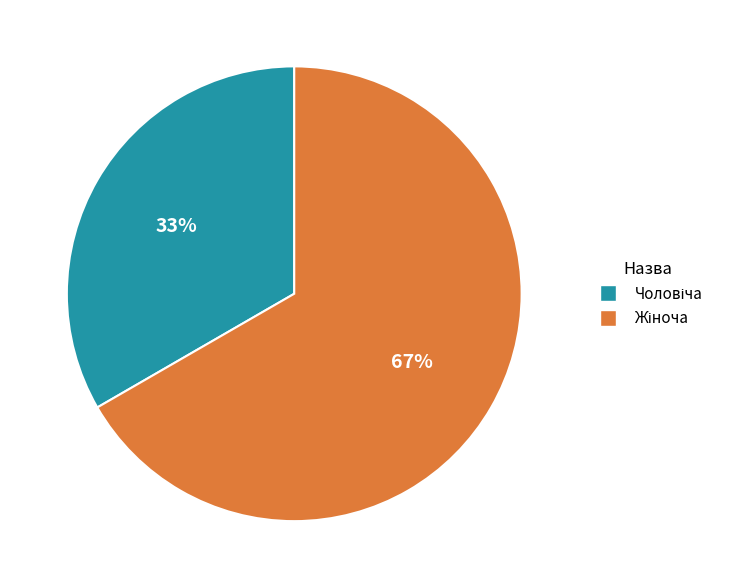

Is there any slice that represents more than half of the pie?

Yes